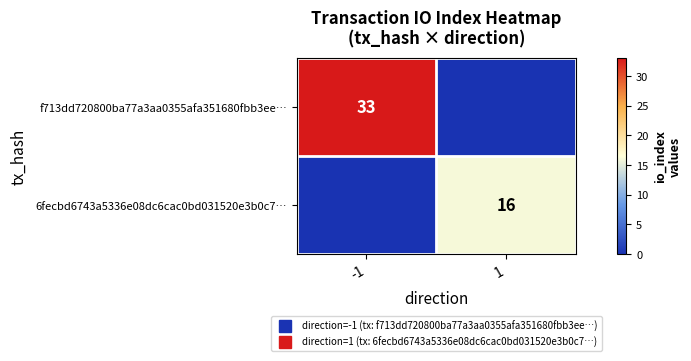

What is the difference between the maximum and minimum values in the 6fecbd6743a5336e08dc6cac0bd031520e3b0c7… series?

16